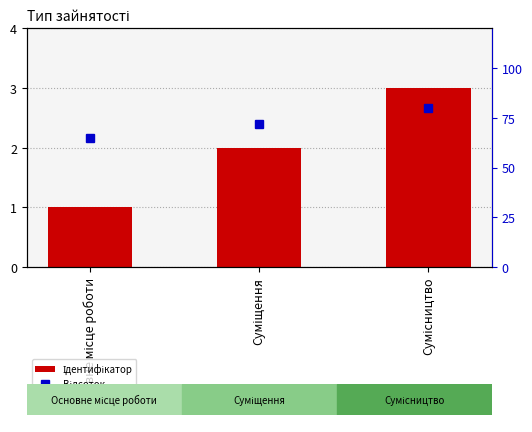

Rank the series by their average value, from highest to lowest.

Відсоток, Ідентифікатор